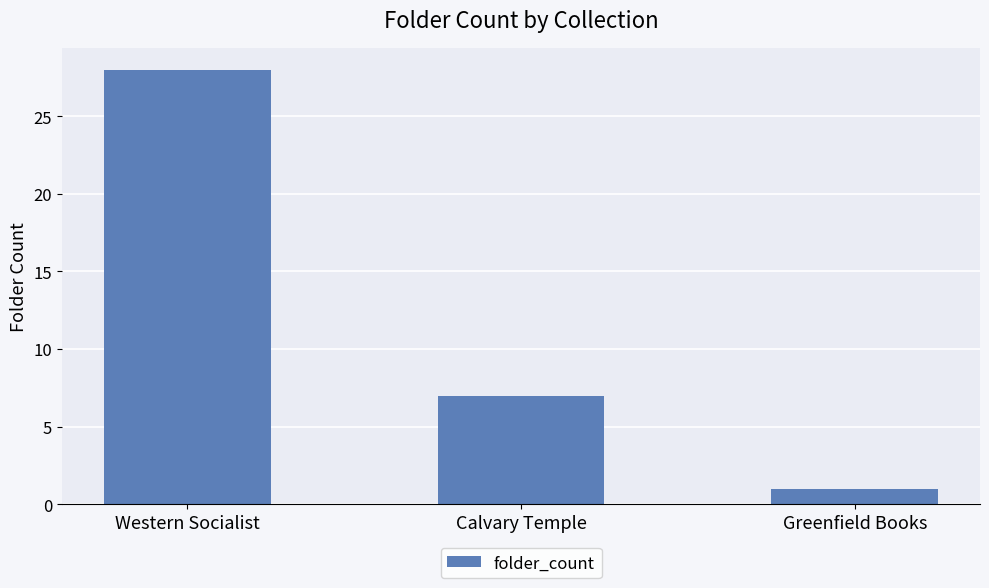

What is the label of the 2nd bar from the right?

Calvary Temple